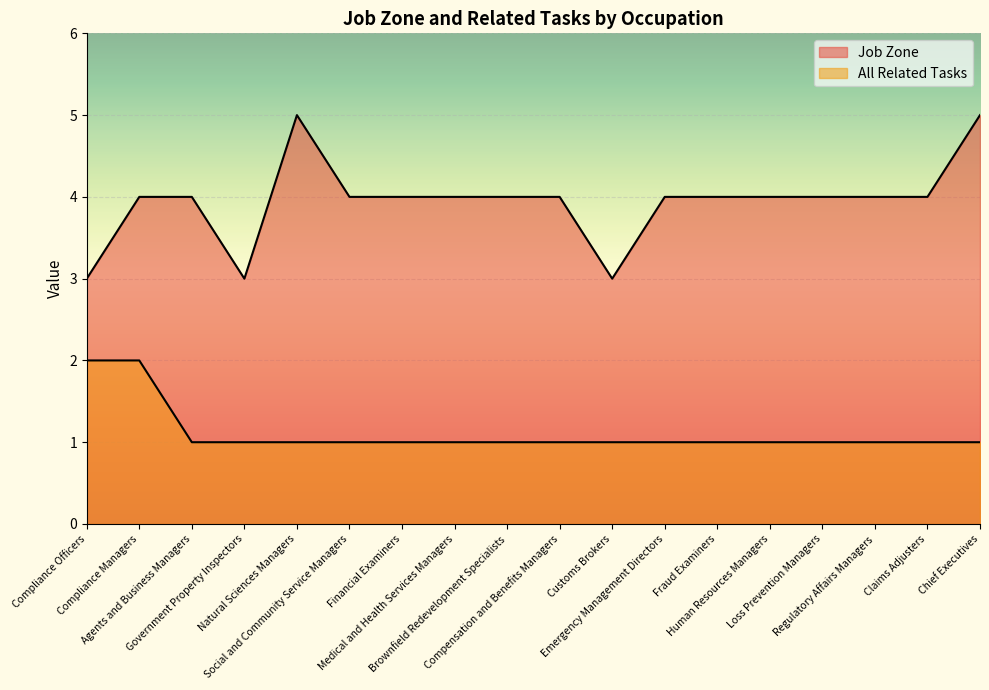

How many series are shown in this chart?

2